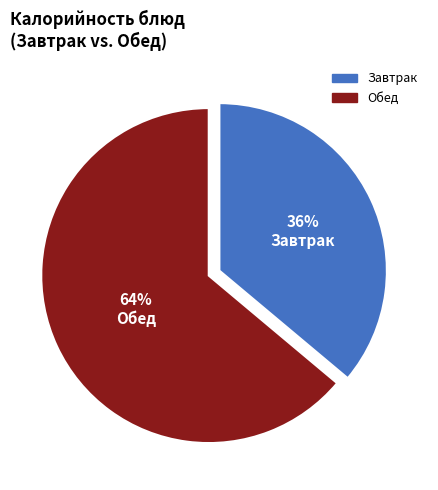

How many segments does this pie chart have?

2